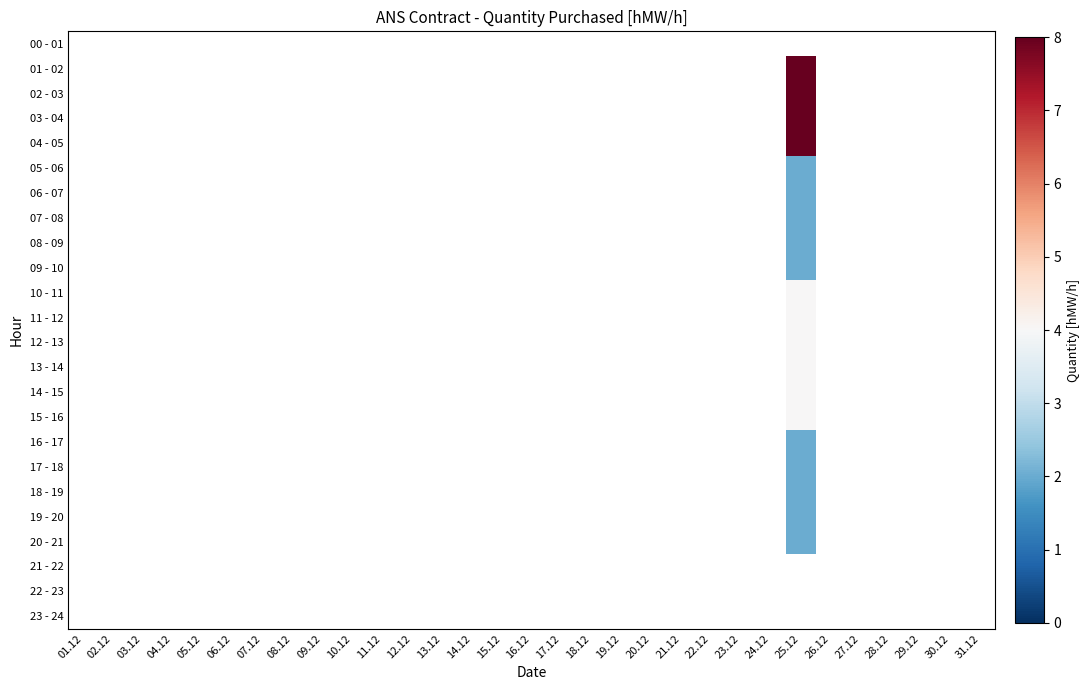

List the series in order of their peak value, lowest first.

00 - 01, 21 - 22, 22 - 23, 23 - 24, 05 - 06, 06 - 07, 07 - 08, 08 - 09, 09 - 10, 16 - 17, 17 - 18, 18 - 19, 19 - 20, 20 - 21, 10 - 11, 11 - 12, 12 - 13, 13 - 14, 14 - 15, 15 - 16, 01 - 02, 02 - 03, 03 - 04, 04 - 05